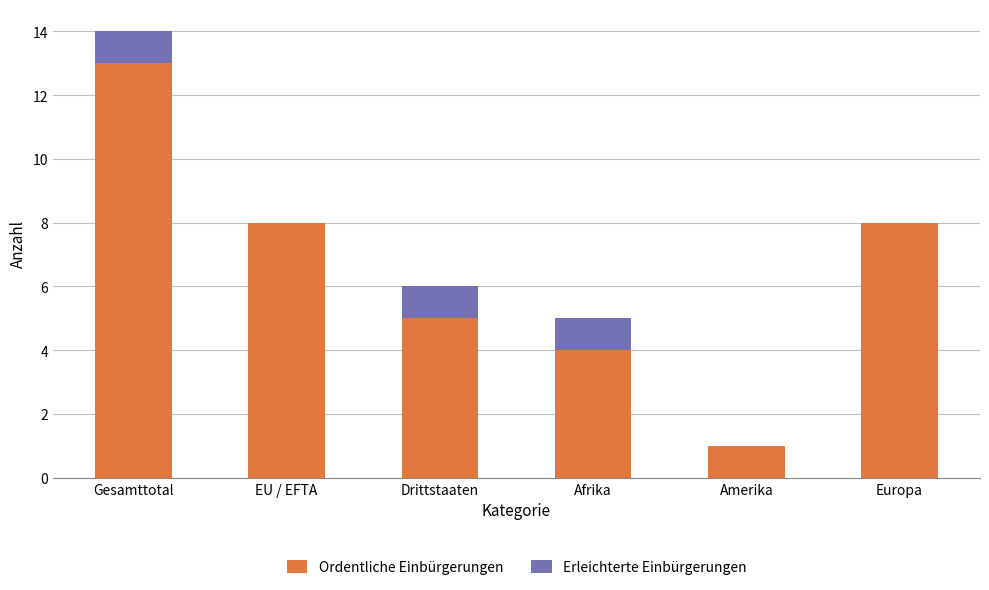

The Ordentliche Einbürgerungen series shows 4 at Afrika. True or false?

True